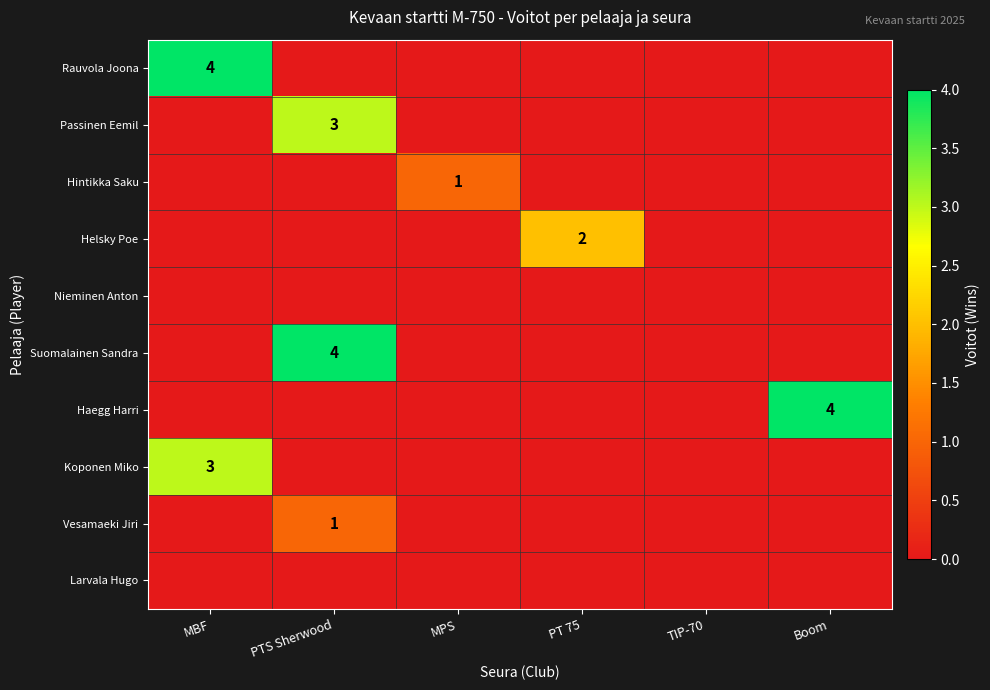

The Helsky Poe series shows 2 at PT 75. True or false?

True